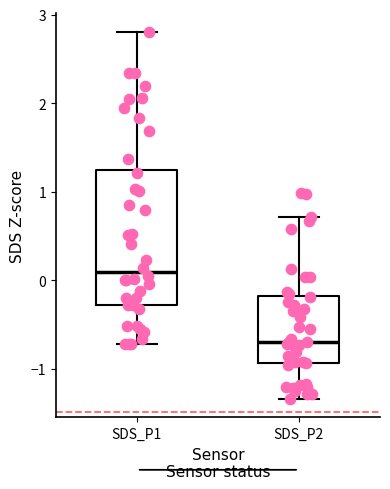

Reading left to right, transcribe this box plot: for each box, give where its median line is, the range the box spans, and where its two whiskers end, as read against the y-axis. The values are not printed on the chart, so give them approximately, as read against the axis.

SDS_P1: median 0.1, box -0.3 to 1.2, whiskers -0.7 to 2.8
SDS_P2: median -0.7, box -0.9 to -0.2, whiskers -1.3 to 0.7